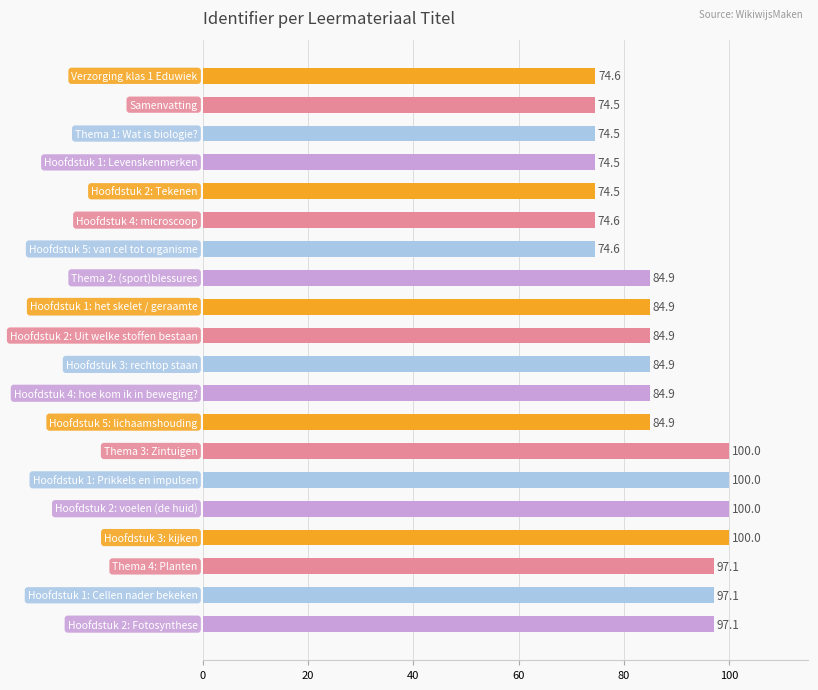

What is the greatest value displayed?

100.0